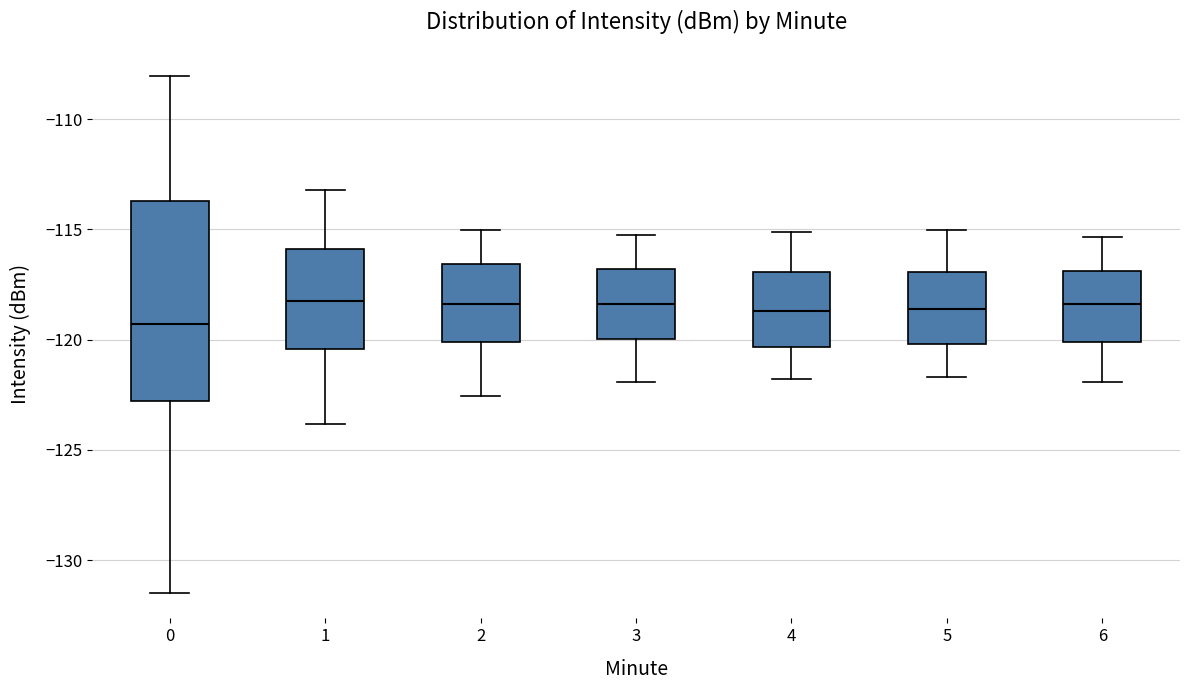

Comparing the boxes themselves (not the whiskers), which one is the tallest?

0